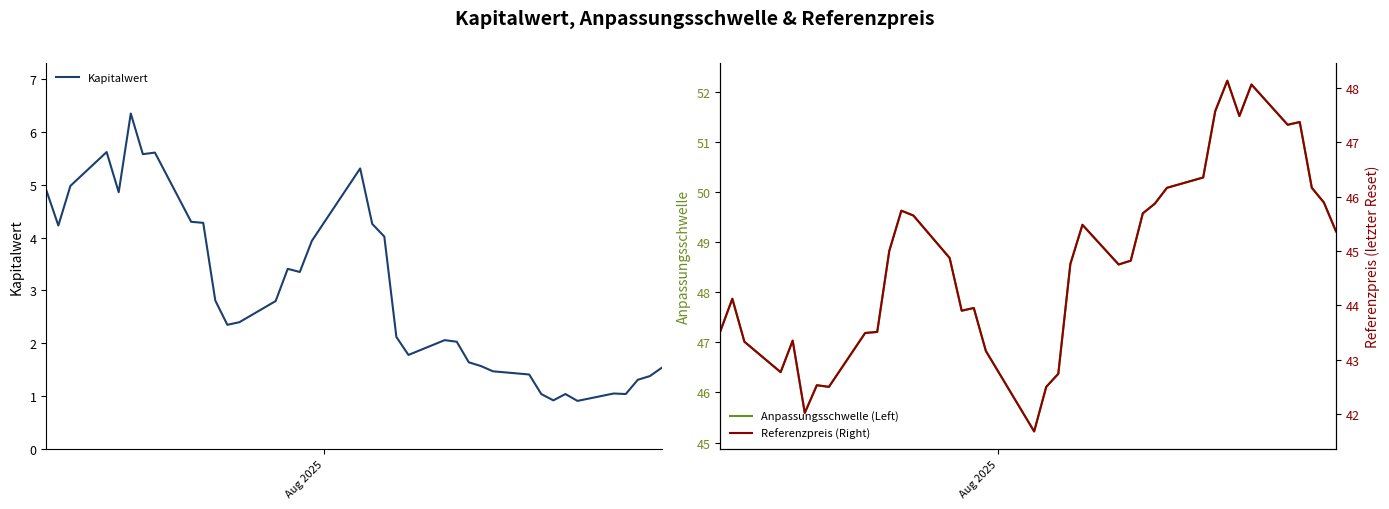

What is the minimum value for Kapitalwert?

0.9